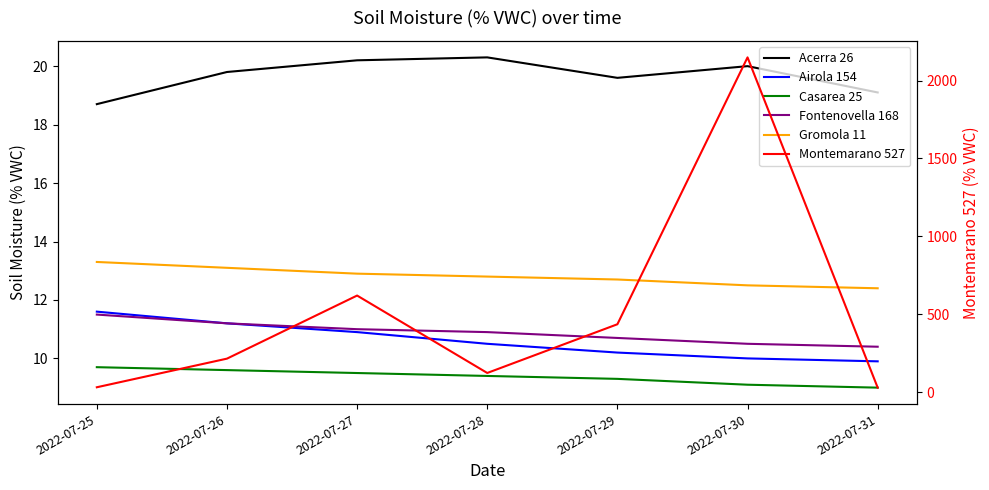

What is the sum of all Airola 154 values?

74.3